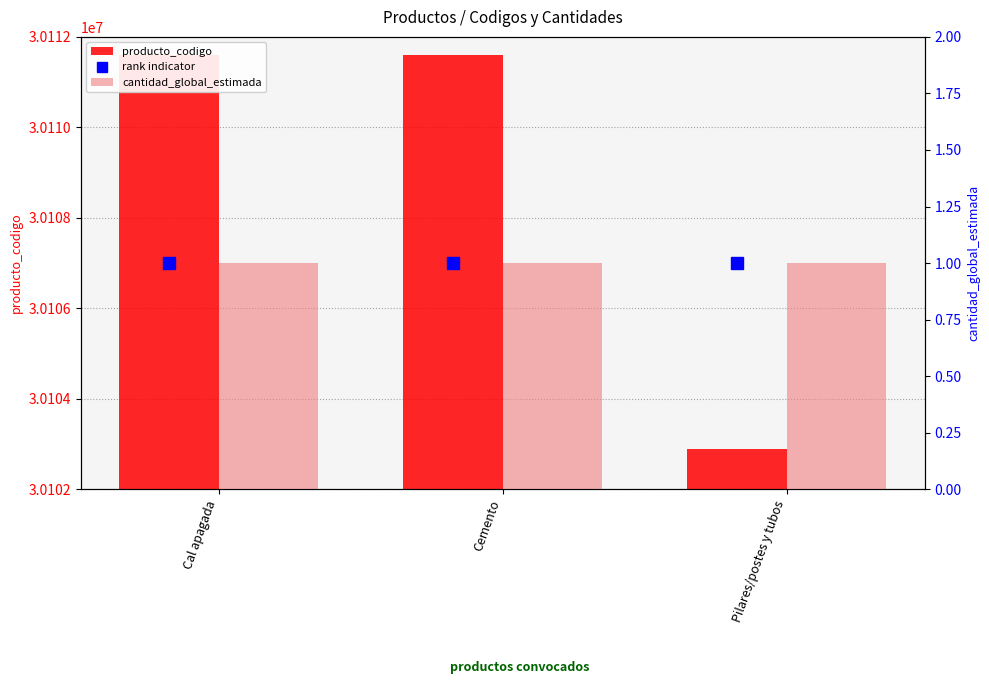

List the series in order of their peak value, lowest first.

rank indicator, cantidad_global_estimada, producto_codigo